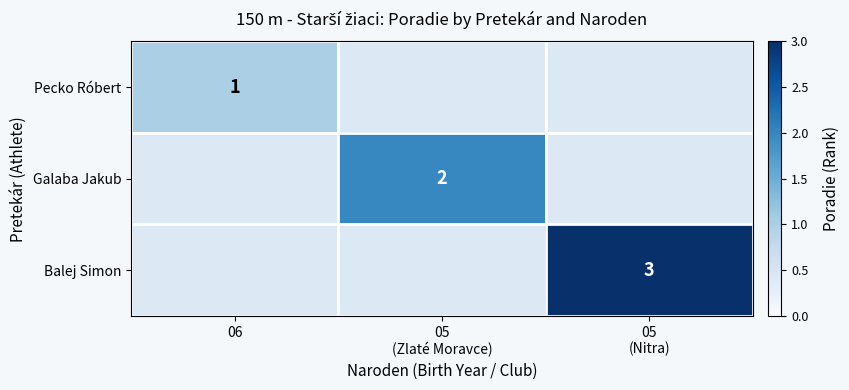

Between 05
(Zlaté Moravce) and 06, which is larger?

06